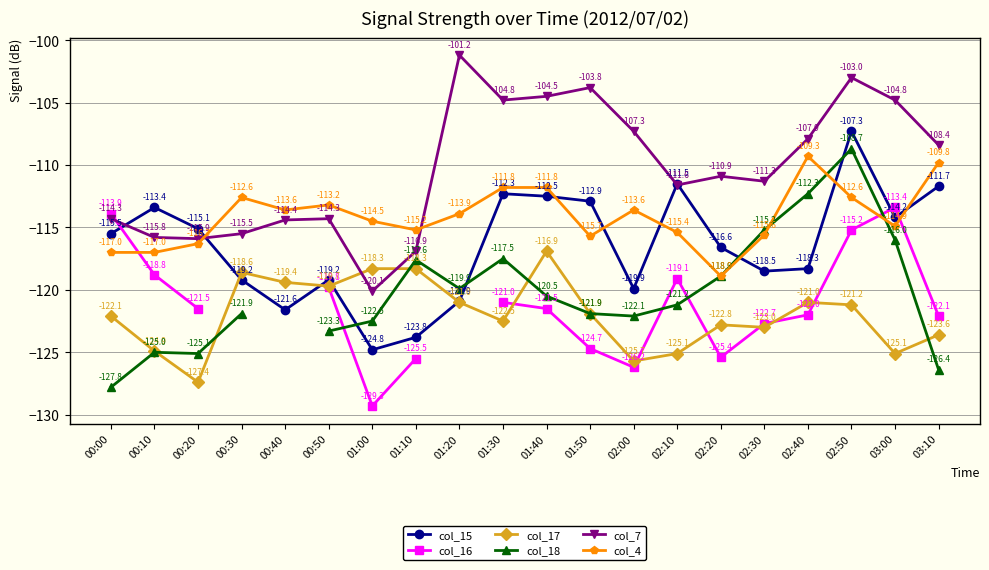

The value of col_15 at 03:00 is -114.2. True or false?

True